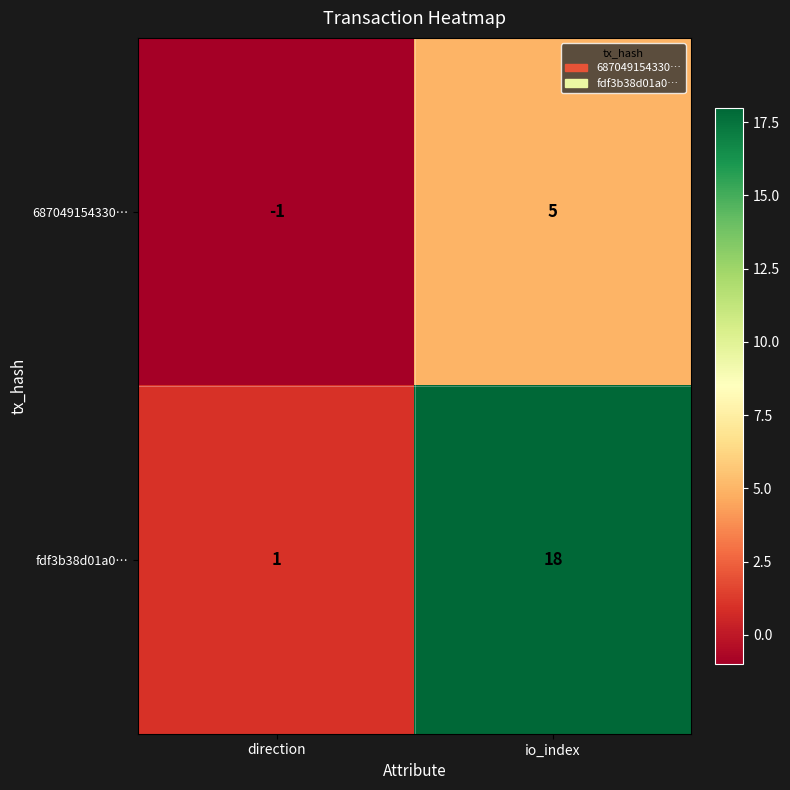

Which series has the largest total across all categories?

fdf3b38d01a0…